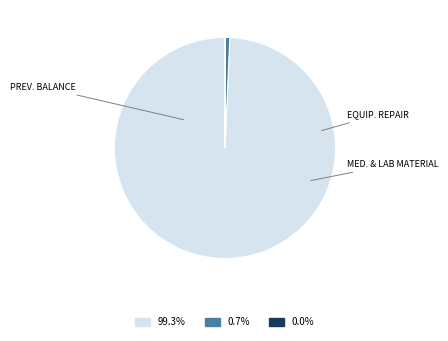

Count the number of slices in the pie.

3